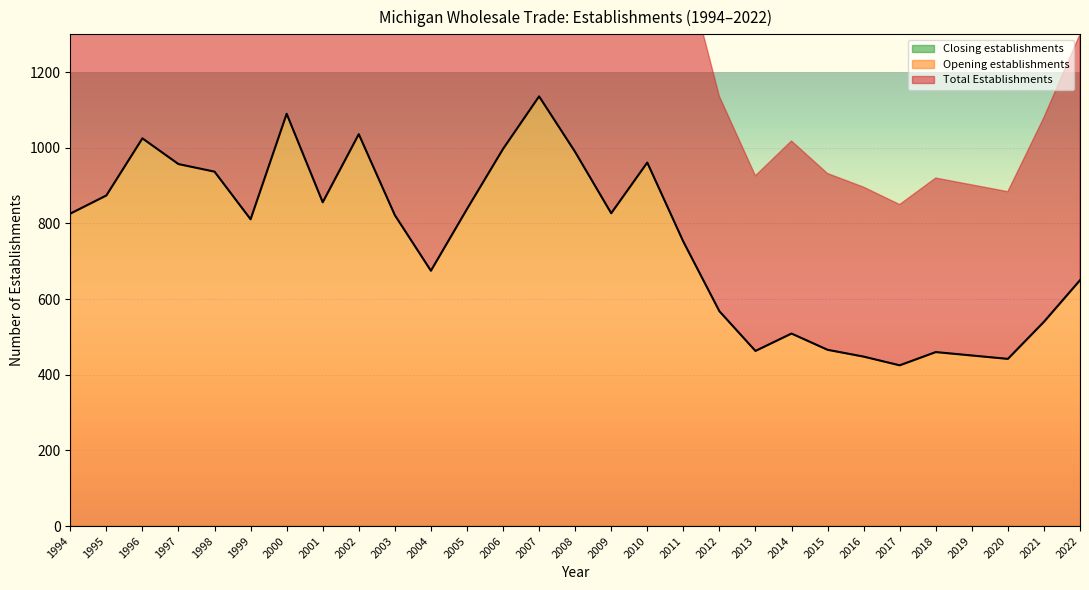

Read the Opening establishments value at 2013.

463